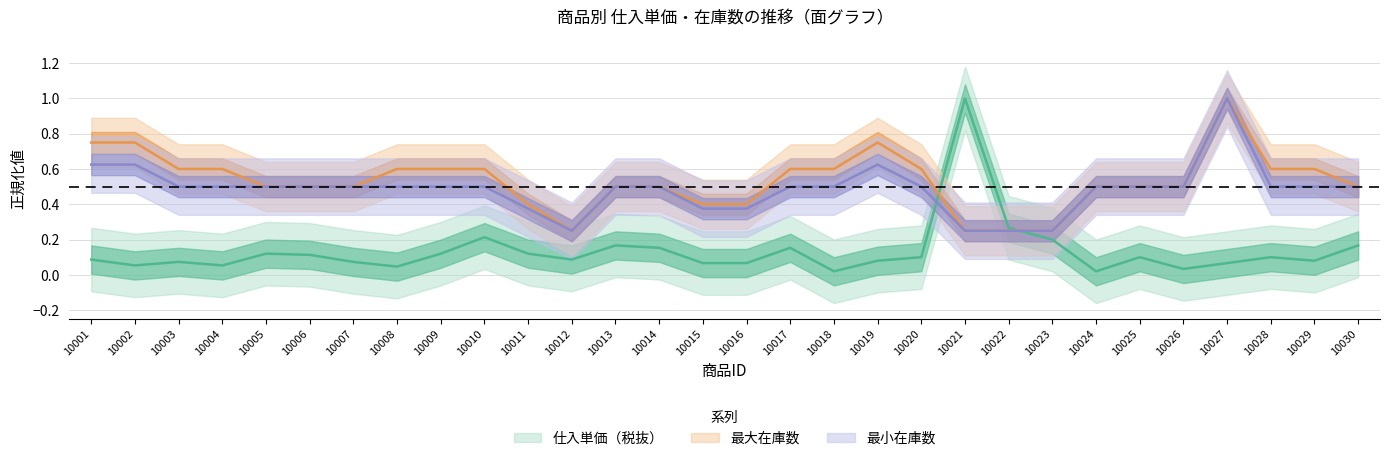

At which category does 最大在庫数 reach its first local peak?

10019